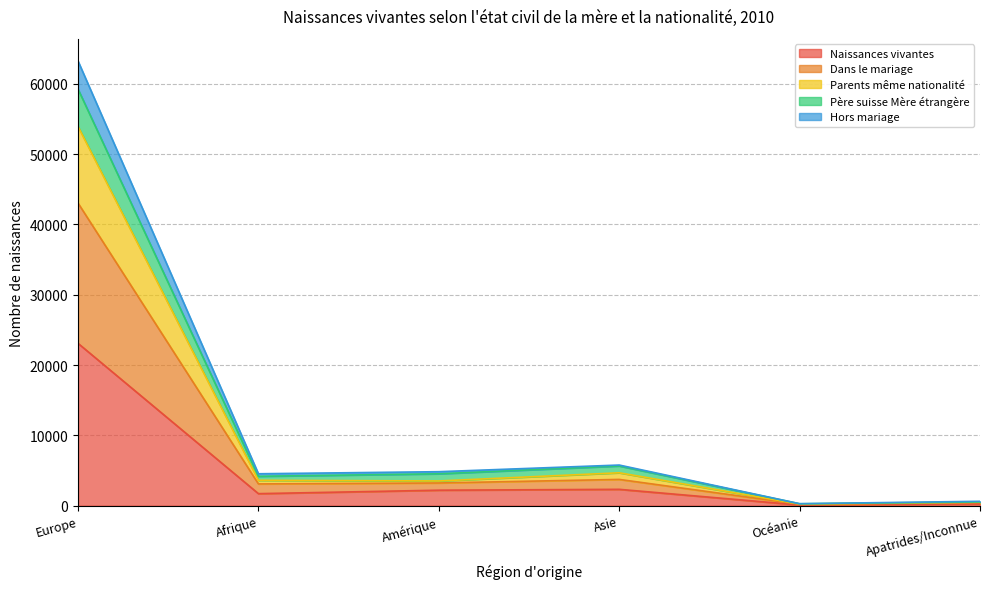

Which category has the highest value in the Naissances vivantes series?

Europe